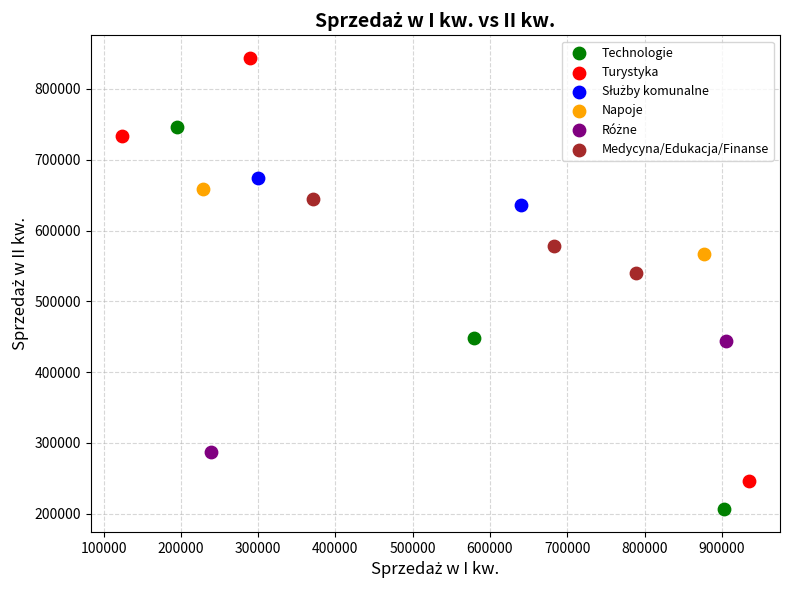

Which series contains the lowest Y value?

Technologie